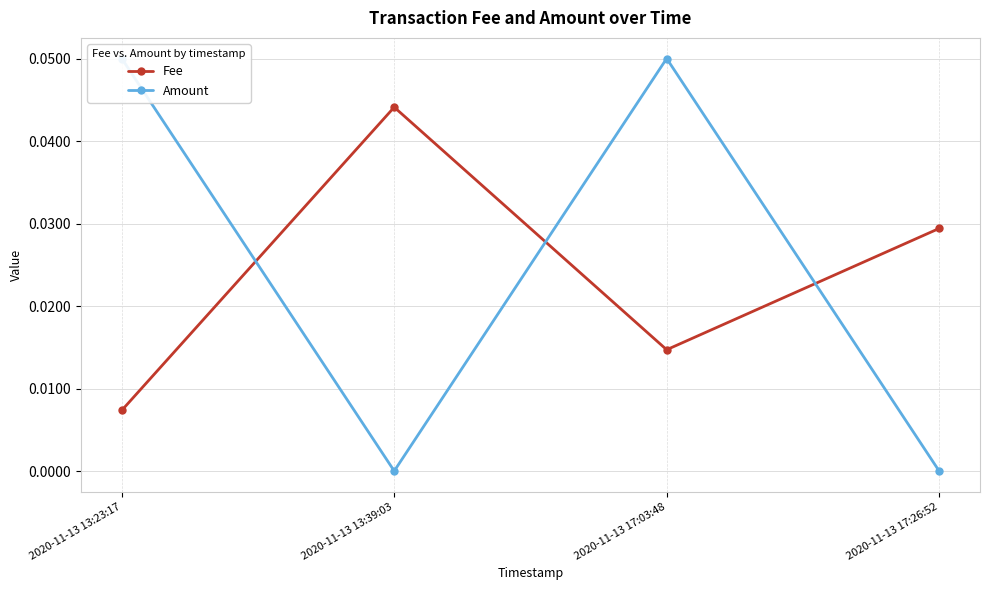

Between 2020-11-13 13:23:17 and 2020-11-13 13:39:03, which series saw the biggest shift?

Amount